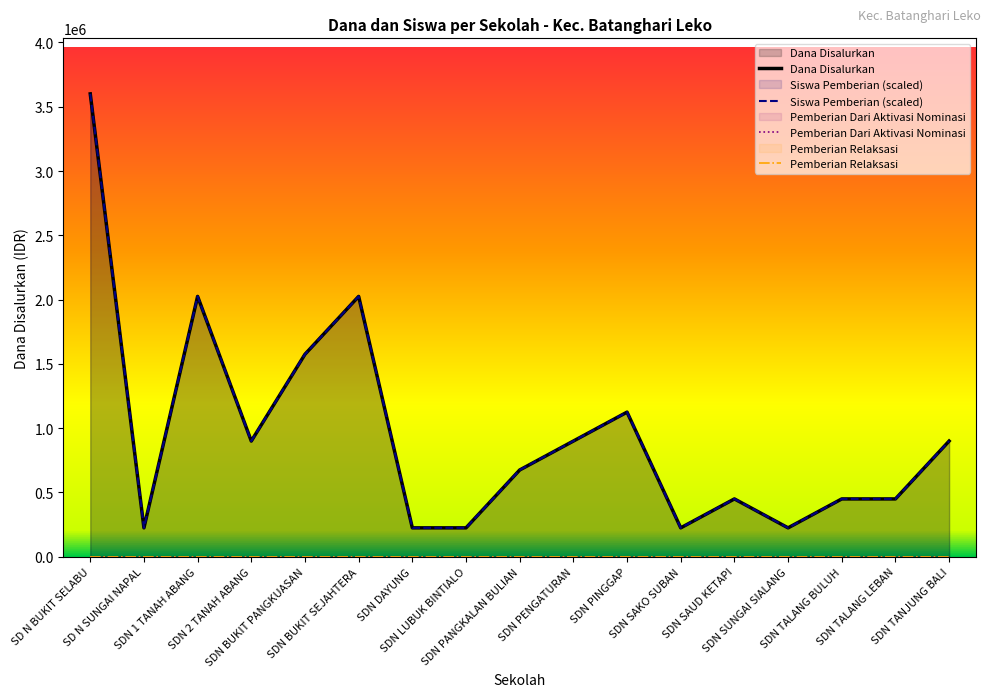

Is it true that Siswa Pemberian equals 202182 at SDN TALANG LEBAN?

False